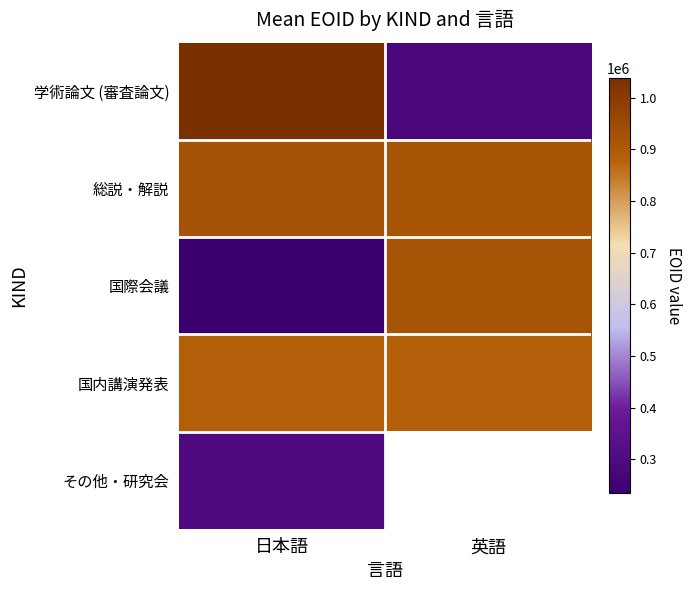

At how many categories does at least one series exceed 369833?

2